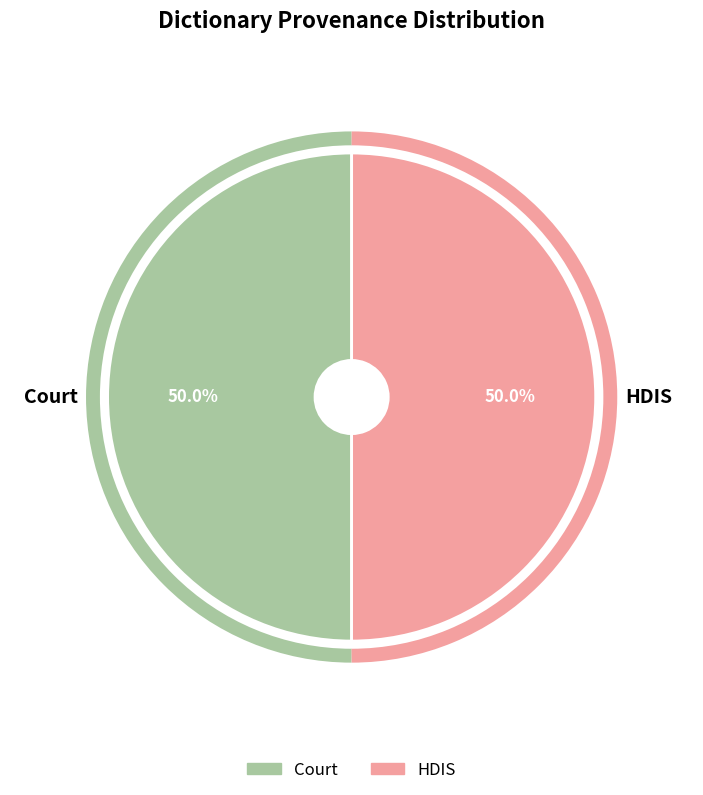

Do Court and HDIS together represent more than half of the pie?

Yes